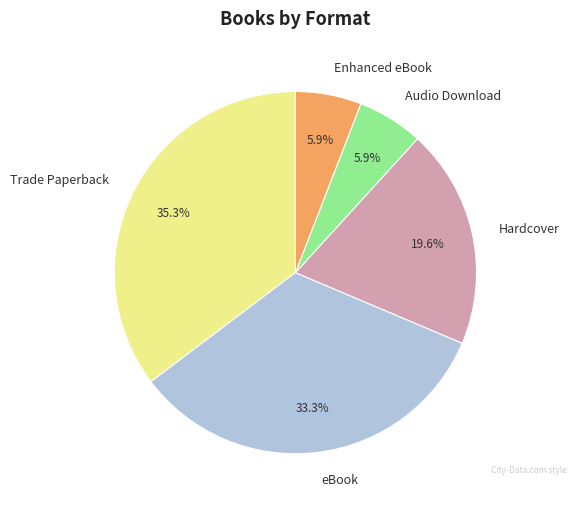

How much of the chart is everything except Audio Download?

94.1%